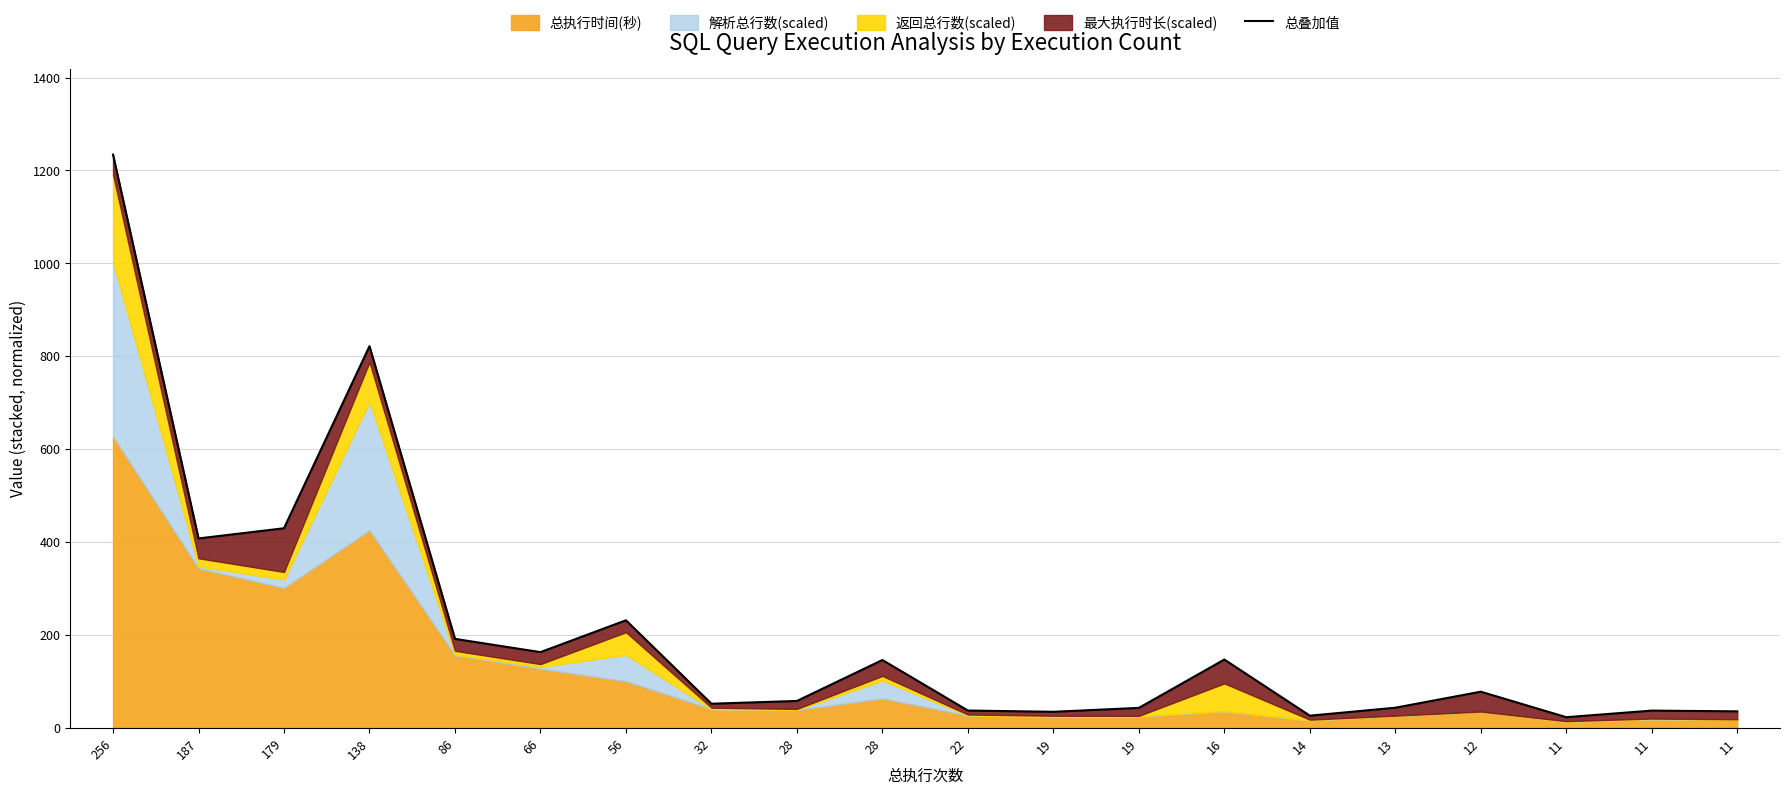

Which has a higher value, 86 or 12?

86